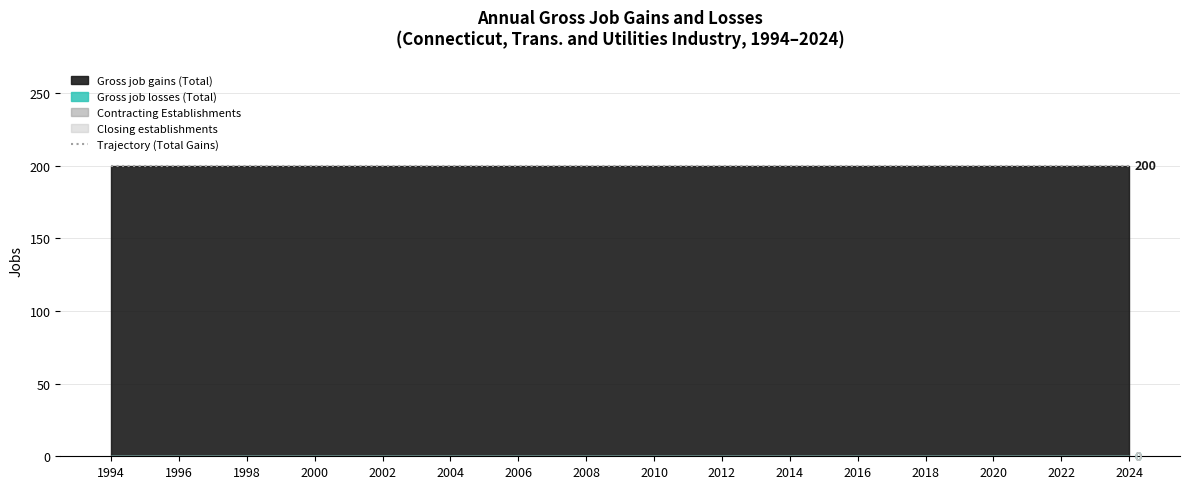

The Gross job gains (Total) series shows 133 at 2012. True or false?

False